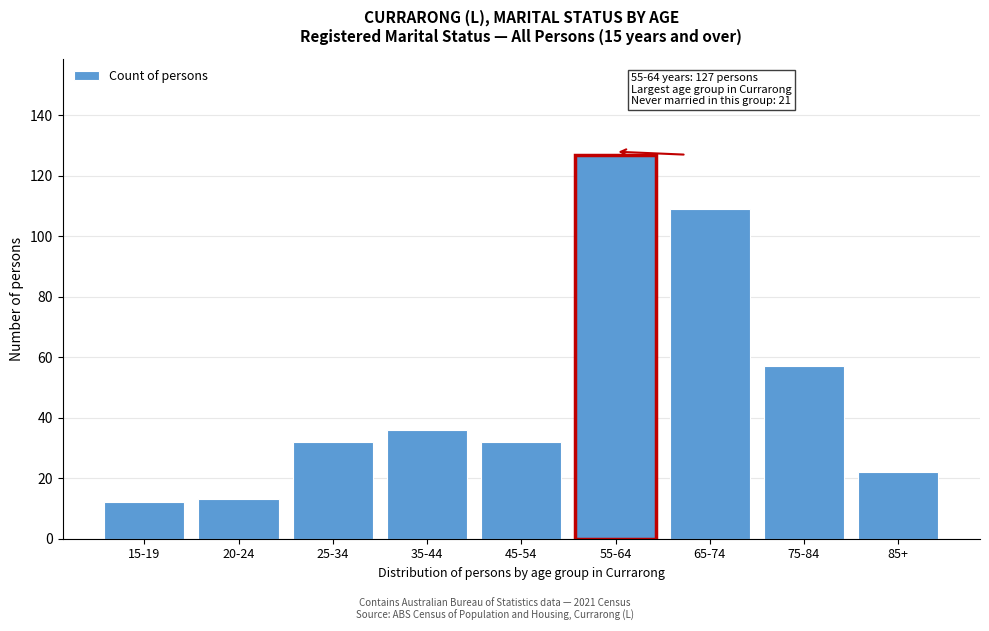

Reading left to right, list all the values displayed in this chart.

12	13	32	36	32	127	109	57	22